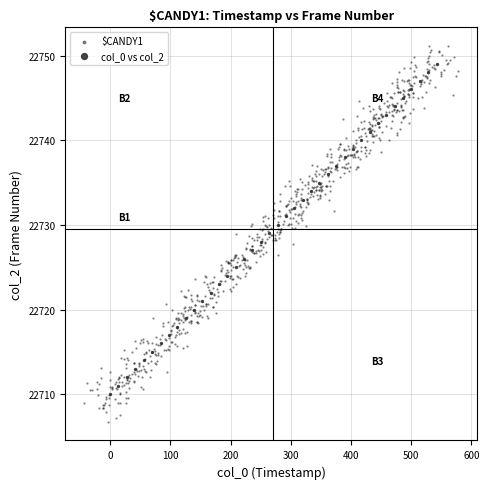

Which series reaches the maximum Y coordinate?

$CANDY1